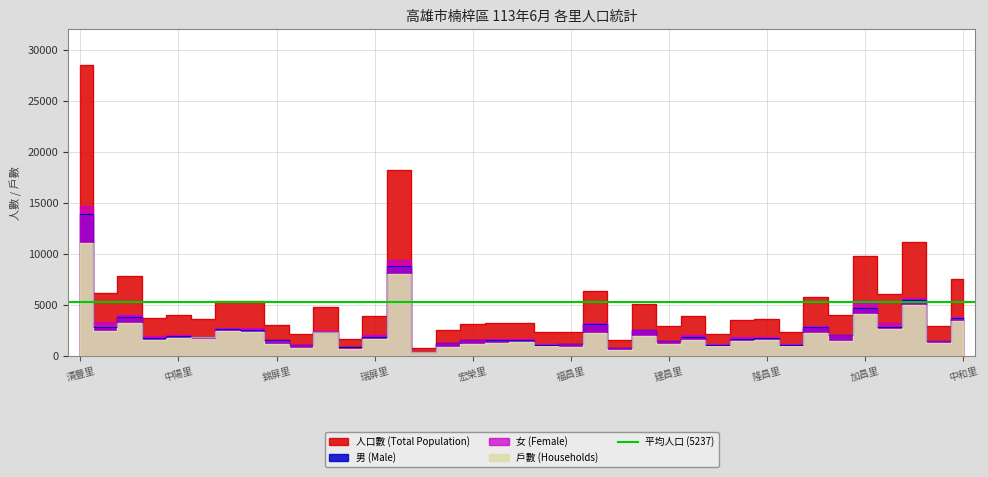

What are all the series names shown in the legend?

人口數 (Total Population), 男 (Male), 女 (Female), 戶數 (Households)